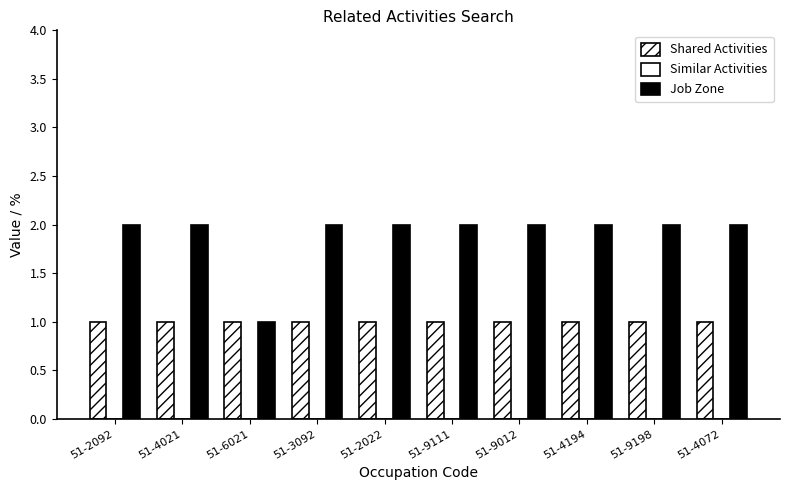

Between 51-4072 and 51-6021, which is larger?

51-4072